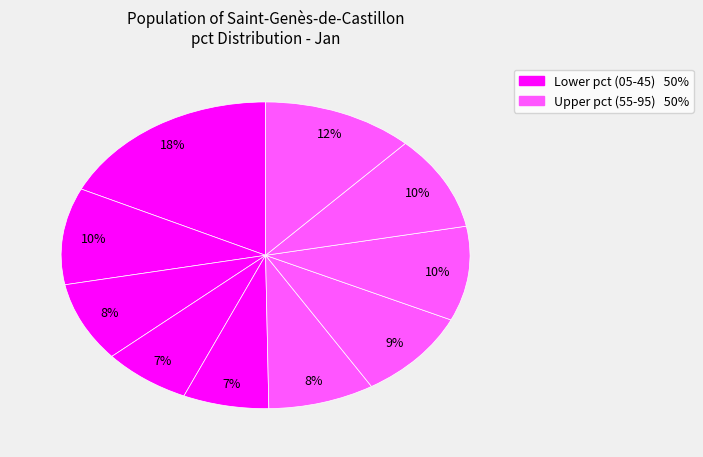

Is there any slice that represents more than half of the pie?

No